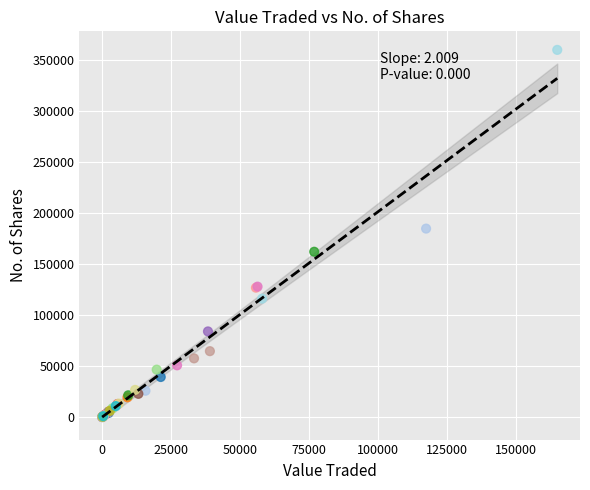

What Y value in the scatter plot is closest to 179797?

184559